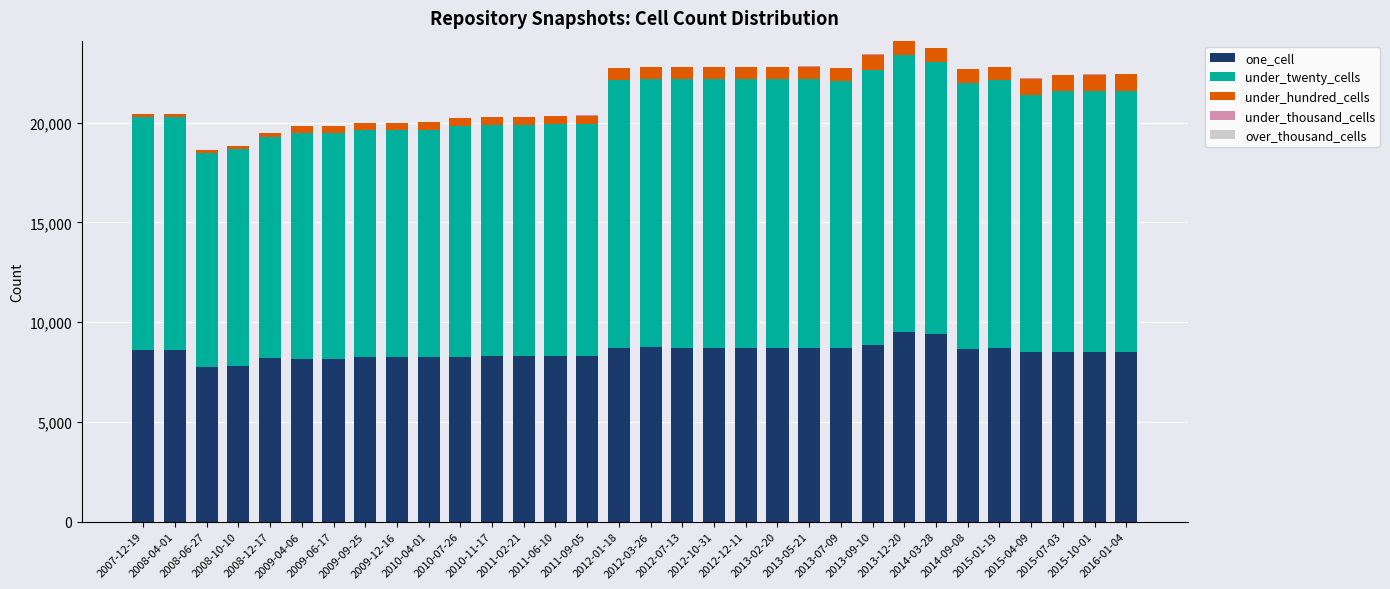

Which series changed the most between 2011-06-10 and 2014-03-28?

under_twenty_cells